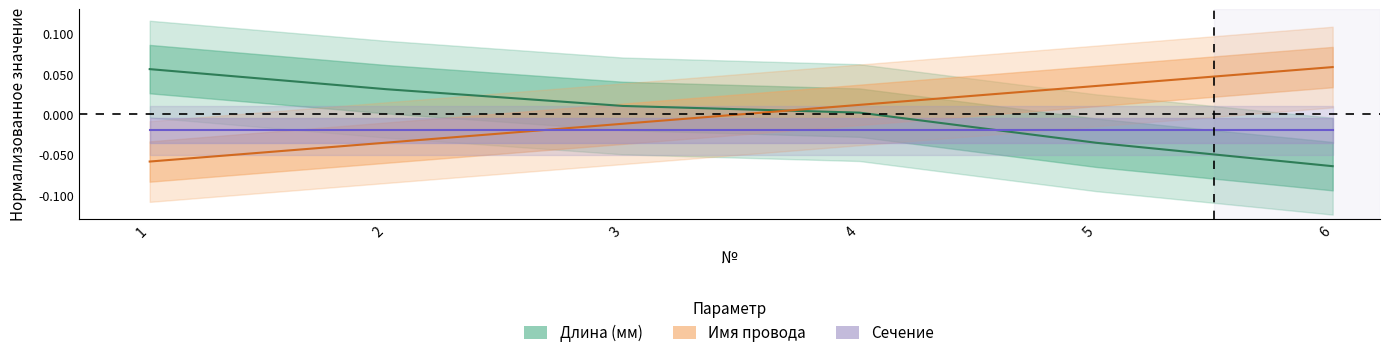

Between 3 and 1, which is larger?

3